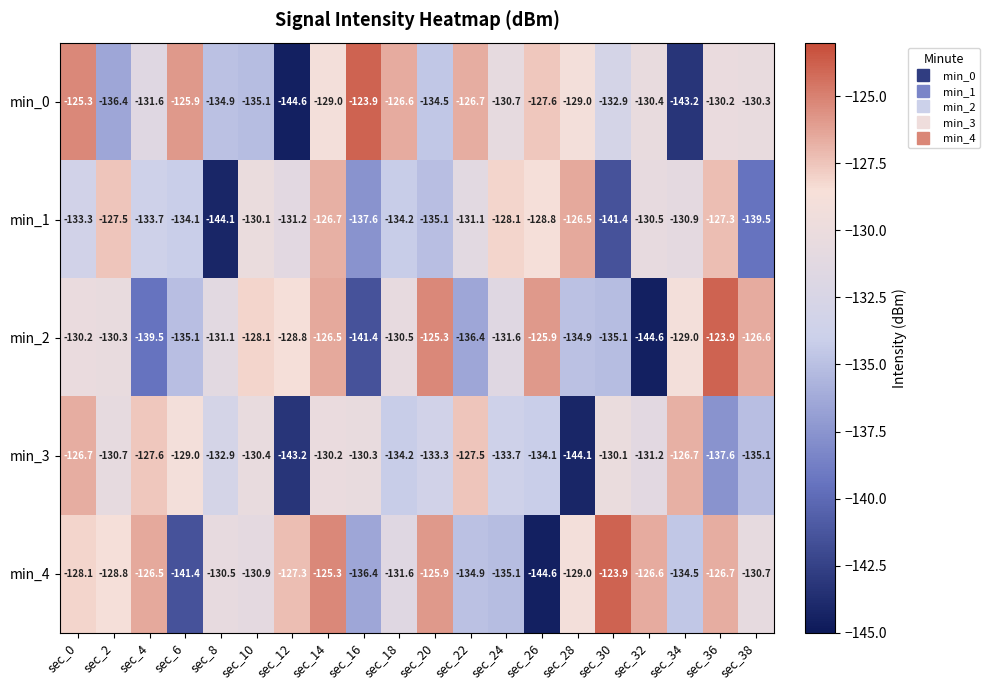

What is the maximum value shown in the chart?

-123.9